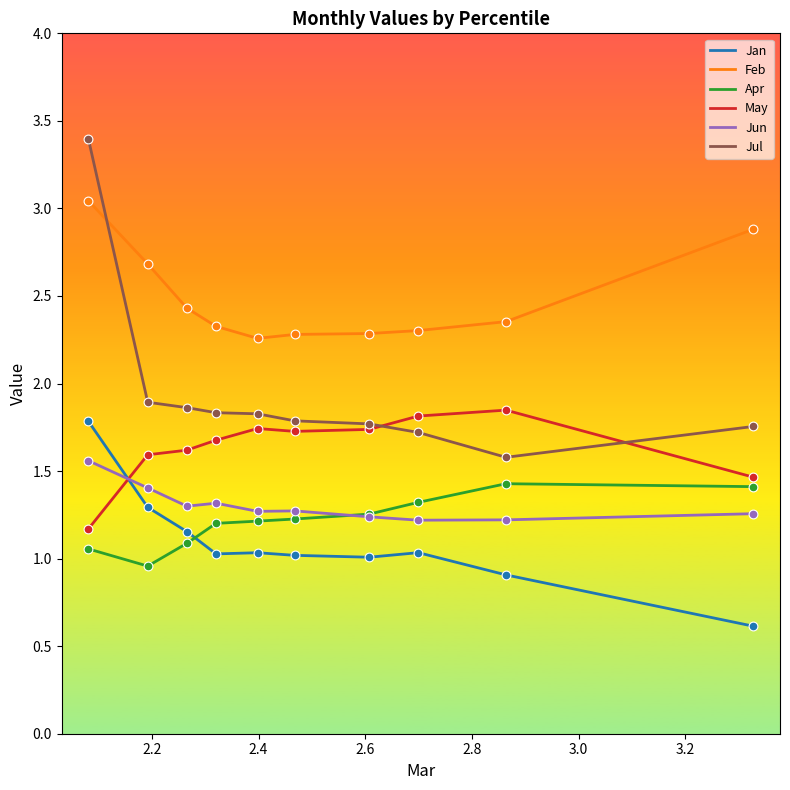

Which series has the largest total across all categories?

Feb